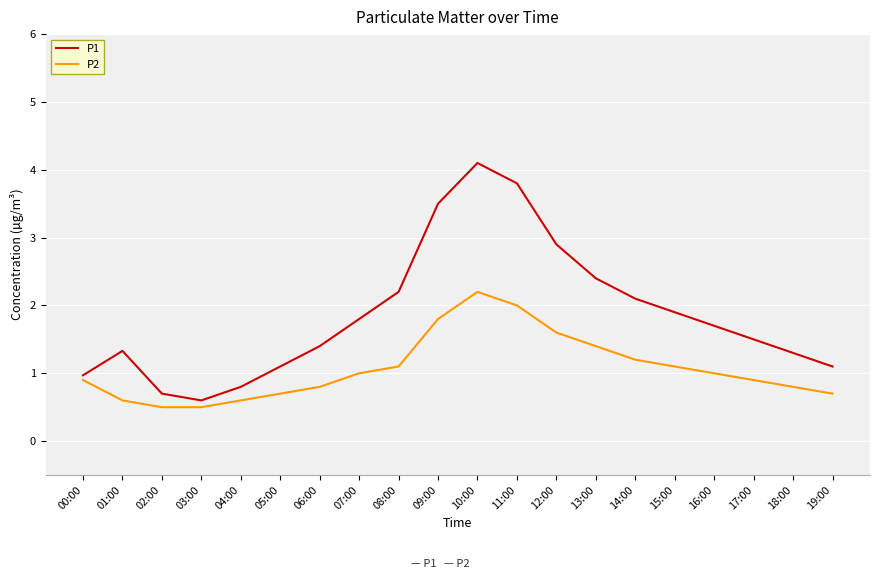

Rank the series by their average value, from lowest to highest.

P2, P1